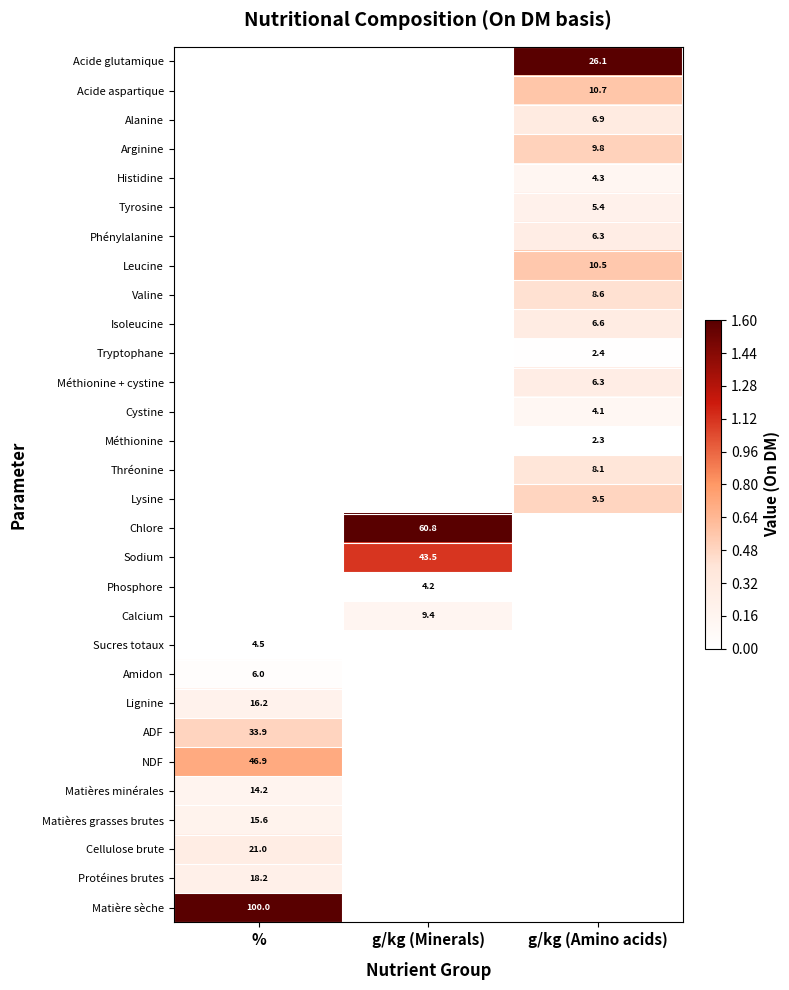

The value of Histidine at g/kg (Amino acids) is 4.3. True or false?

True